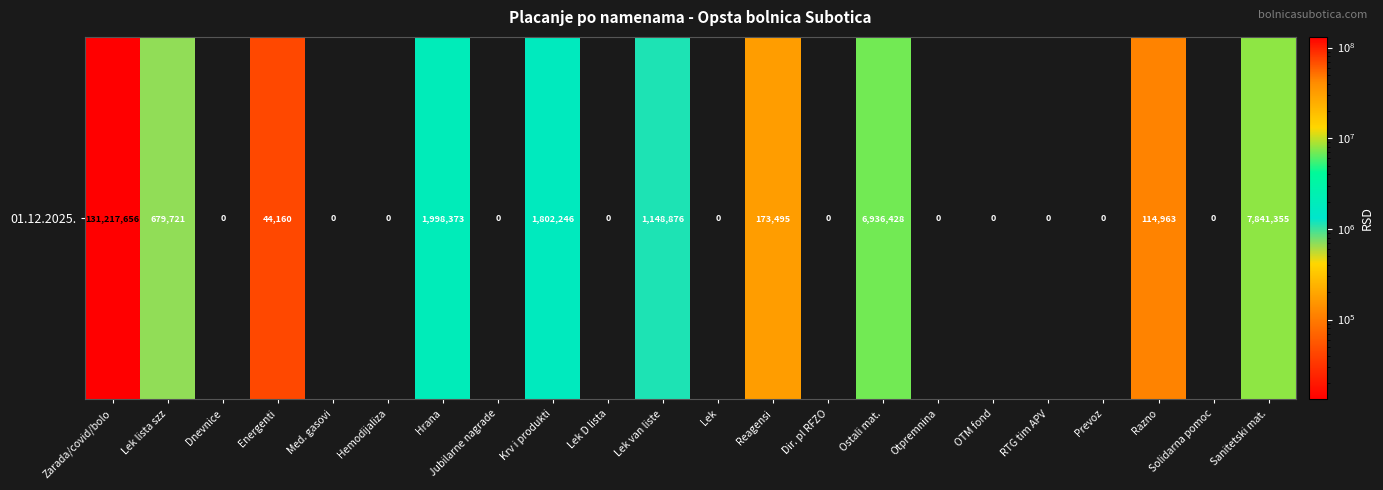

Rank the categories by value from lowest to highest.

Dnevnice, Med. gasovi, Hemodijaliza, Jubilarne nagrade, Lek D lista, Lek, Dir. pl RFZO, Otpremnina, OTM fond, RTG tim APV, Prevoz, Solidarna pomoc, Energenti, Razno, Reagensi, Lek lista szz, Lek van liste, Krv i produkti, Hrana, Ostali mat., Sanitetski mat., Zarada/covid/bolo